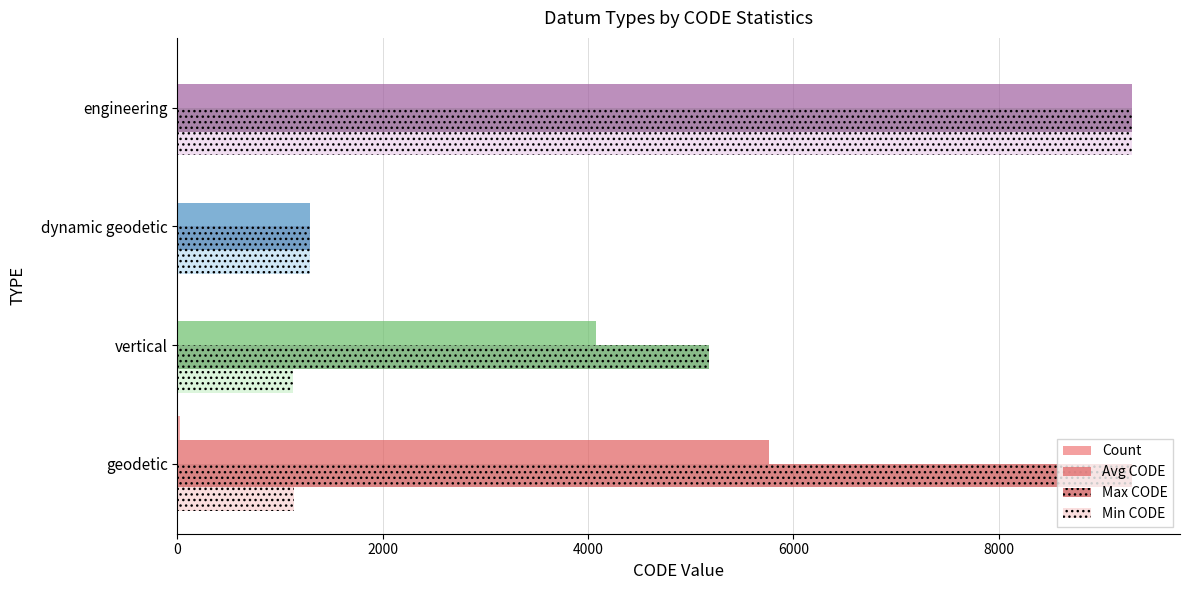

The value of Max CODE at geodetic is 15067. True or false?

False